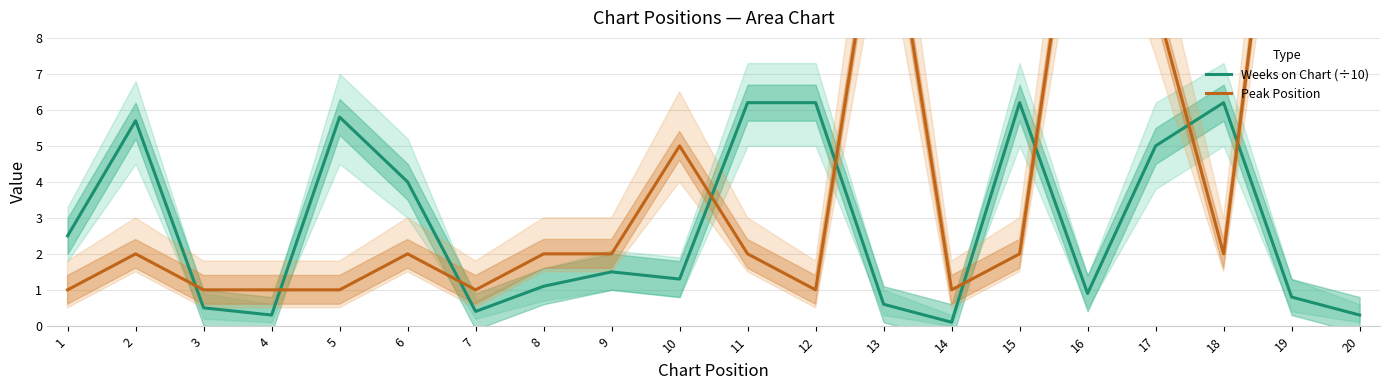

How many lines are shown in the chart?

2